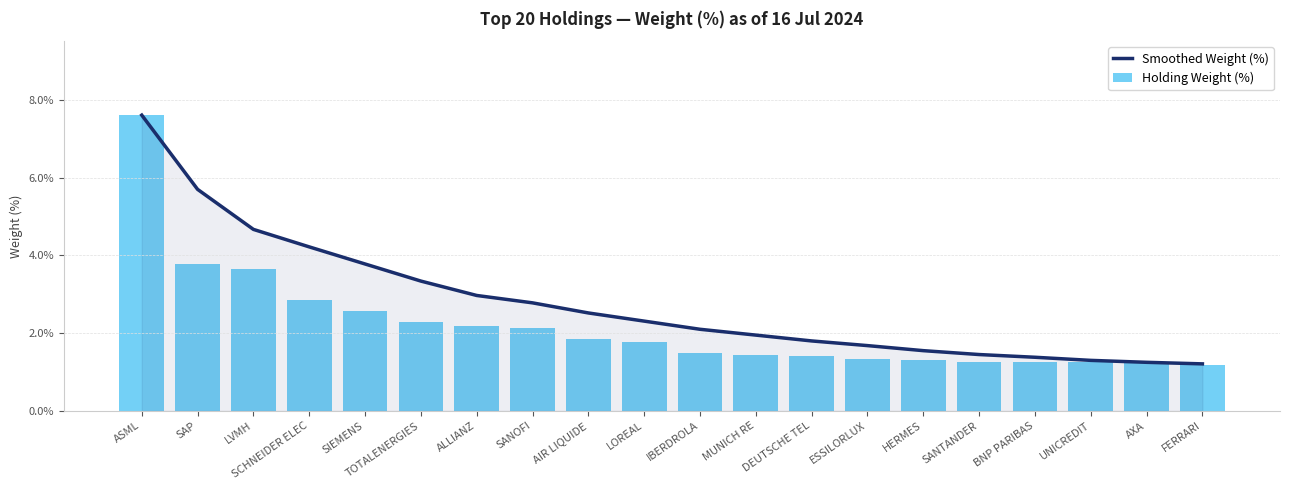

Which category has the lowest value in the Holding Weight (%) series?

FERRARI